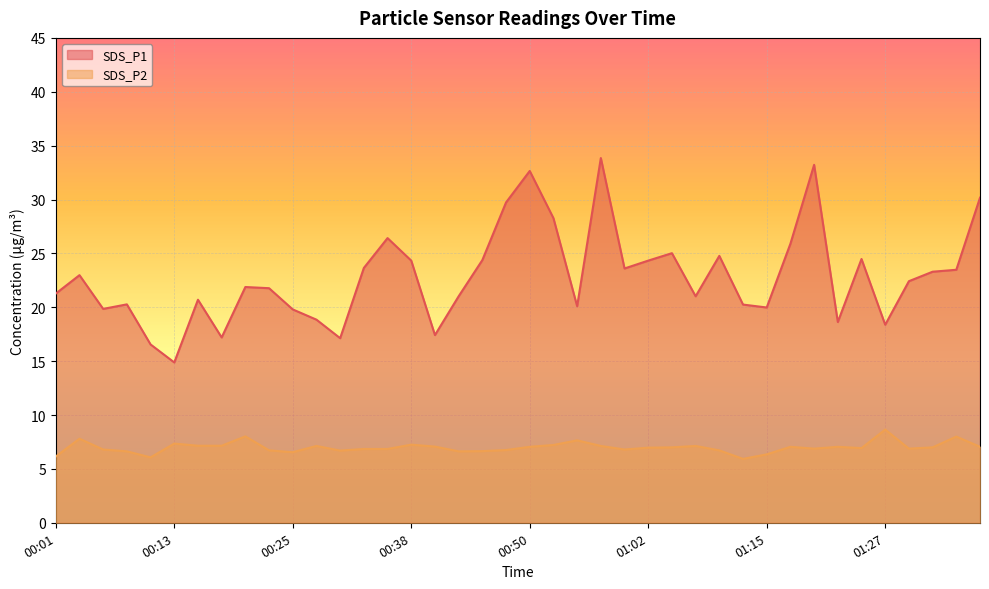

How many interior local valleys does the SDS_P2 series have?

9